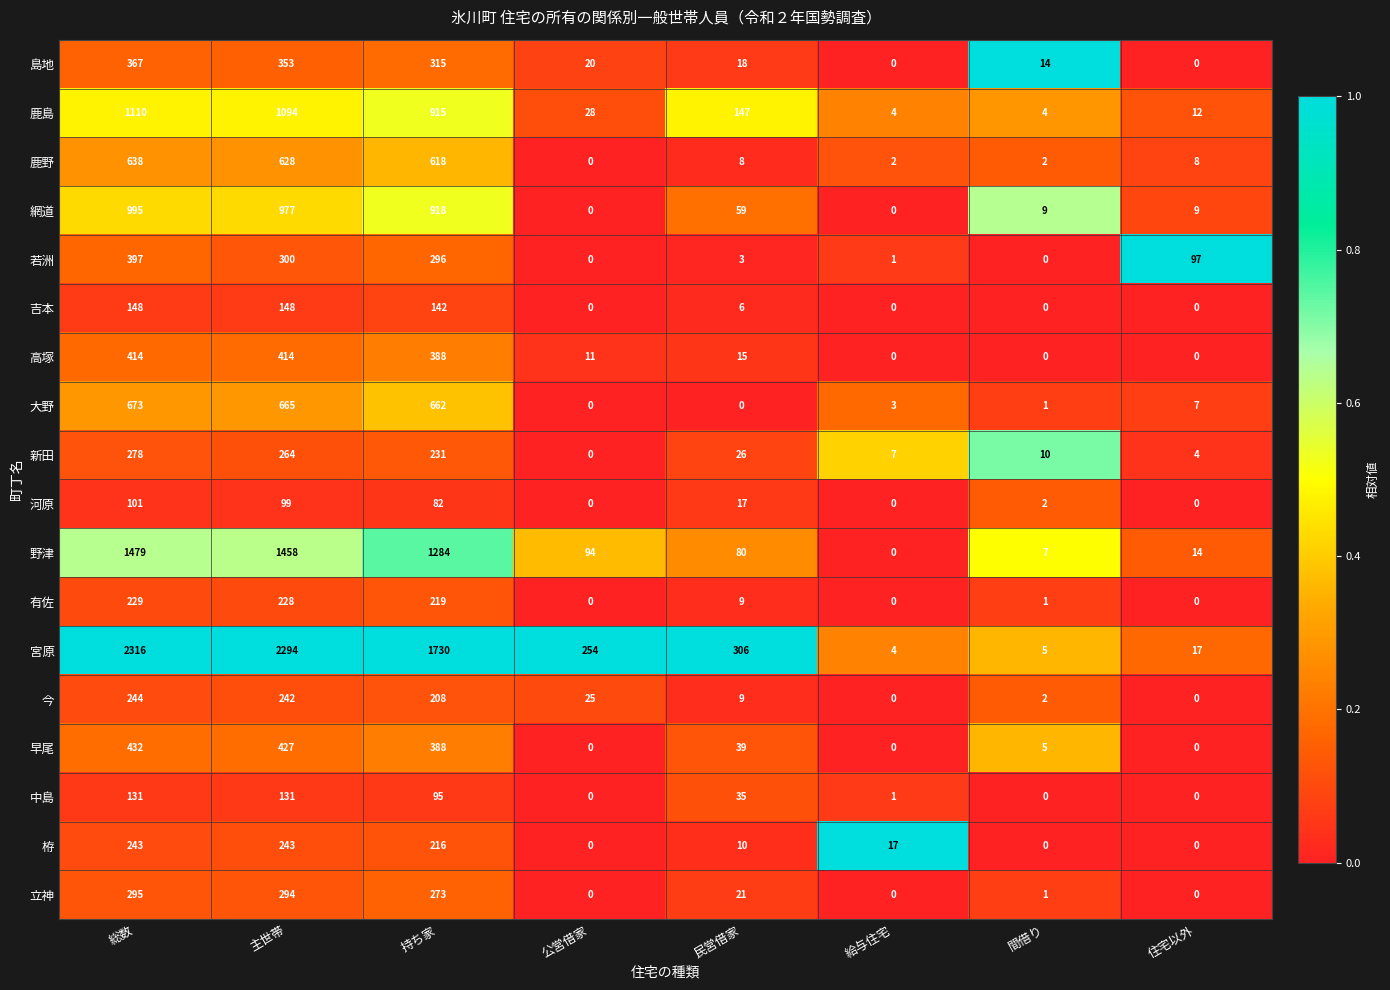

The 大野 series shows 665 at 主世帯. True or false?

True